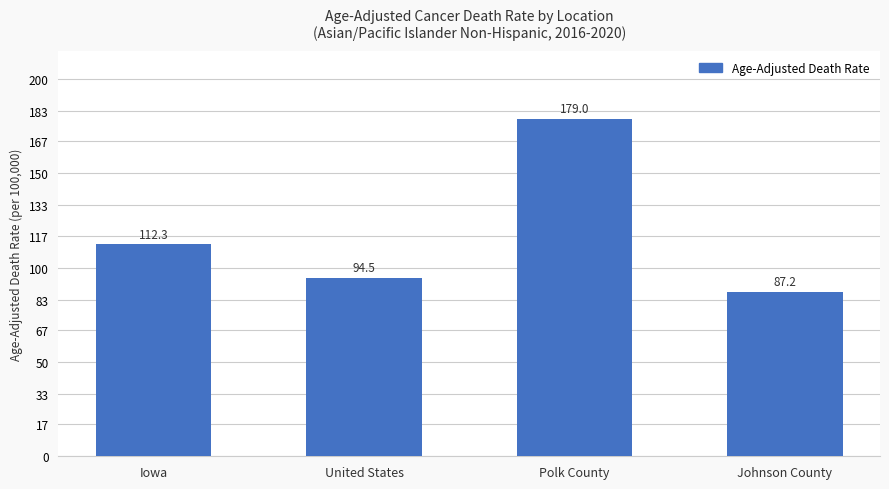

How many values are below 112?

2